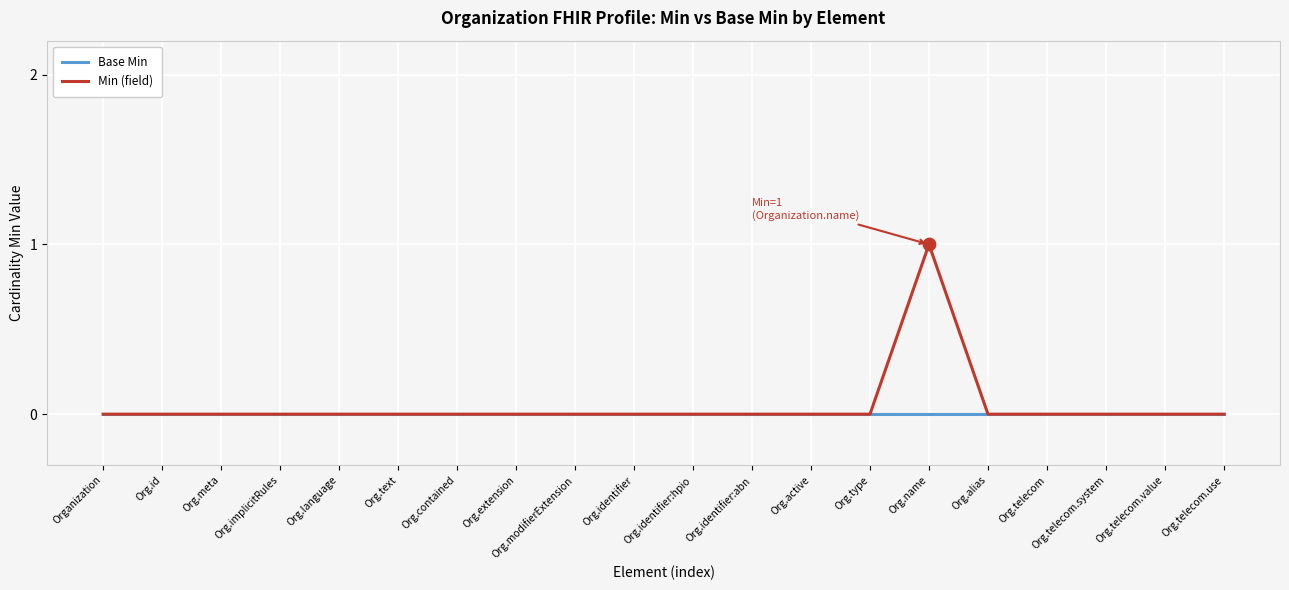

At which category is the sum across all series the highest?

Org.name